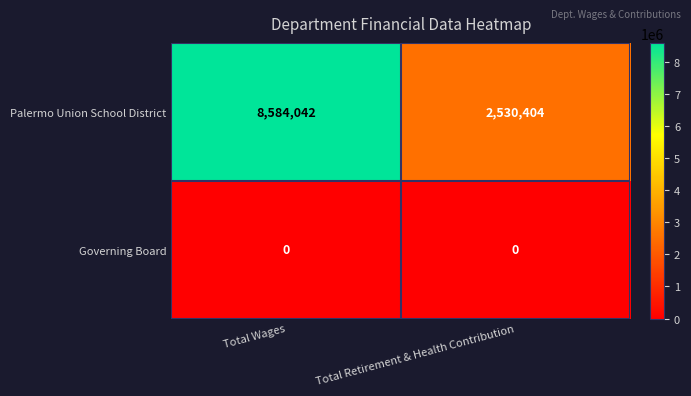

Between Total Wages and Total Retirement & Health Contribution, which series saw the biggest shift?

Palermo Union School District